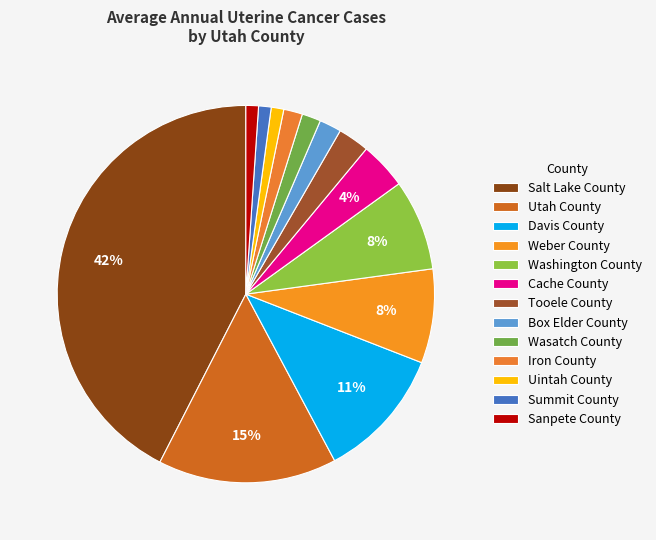

How many segments does this pie chart have?

13